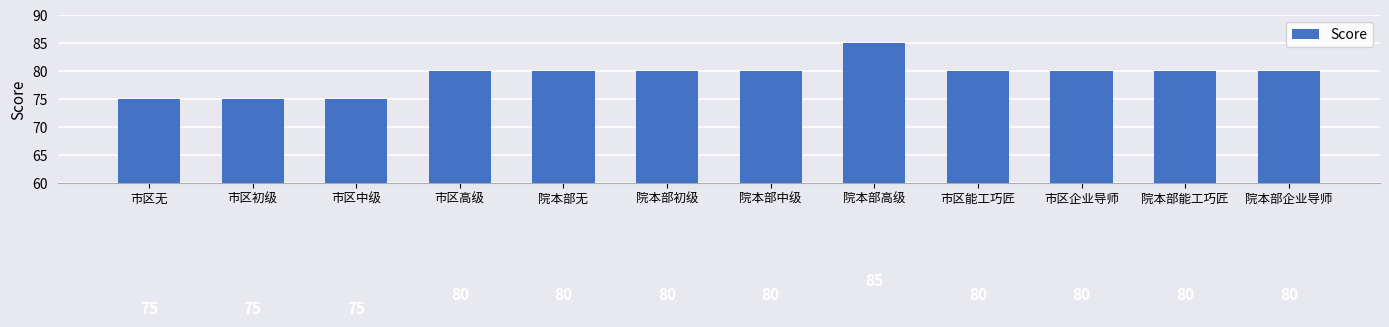

What is the difference between the values at 市区中级 and 院本部能工巧匠?

5